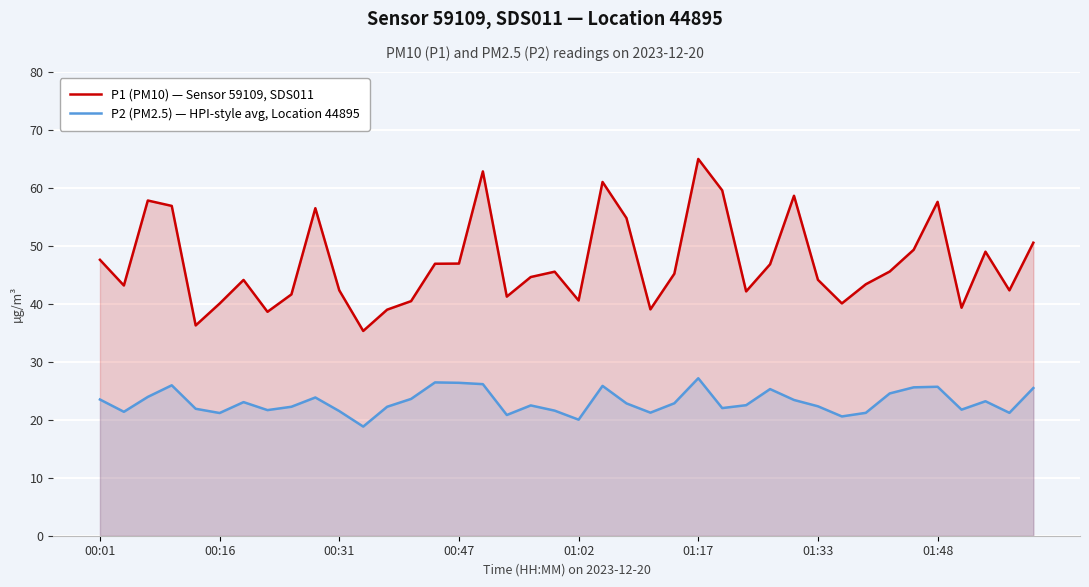

Between 00:31 and 00:47, which series saw the biggest shift?

P2 (PM2.5) — HPI-style avg, Location 44895